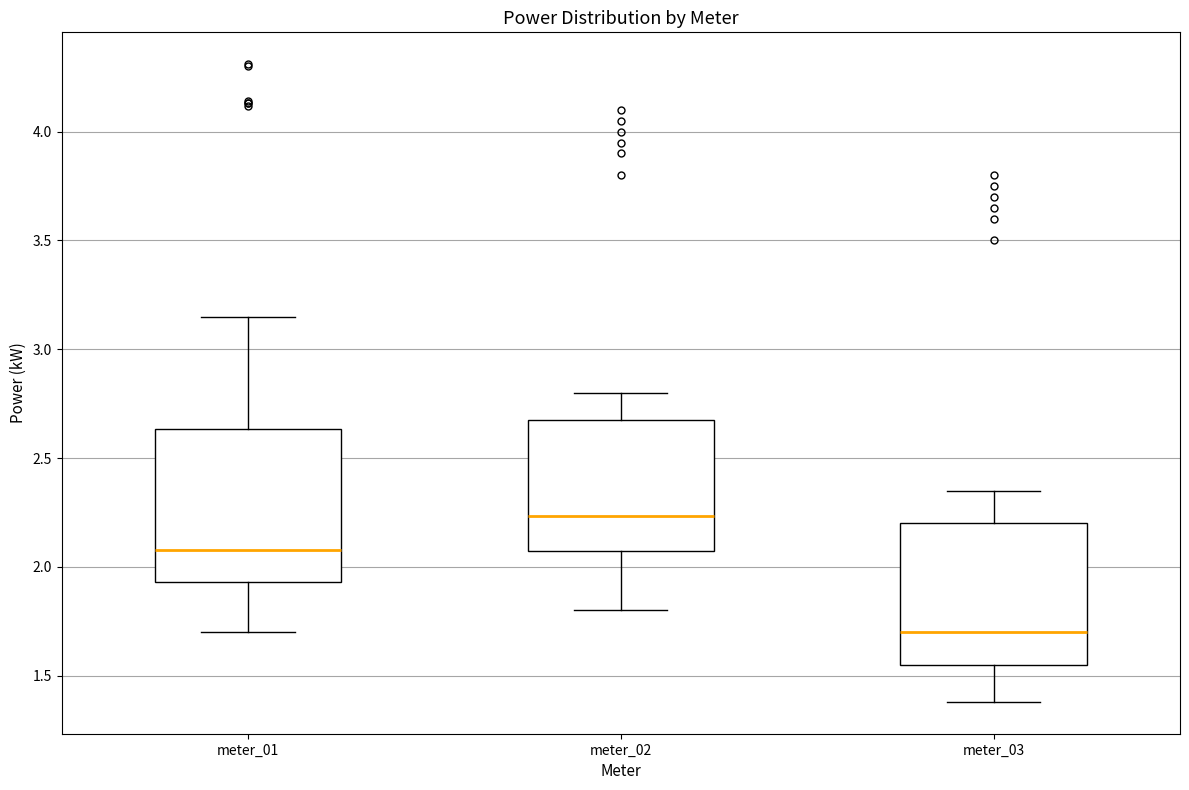

Reading left to right, read every box against the y-axis: the position of its median line, the range the box covers, and the ends of its whiskers. The values are not printed on the chart, so give them approximately, as read against the axis.

meter_01: median 2.10, box 1.95 to 2.65, whiskers 1.70 to 3.15
meter_02: median 2.25, box 2.10 to 2.70, whiskers 1.80 to 2.80
meter_03: median 1.70, box 1.55 to 2.20, whiskers 1.40 to 2.35